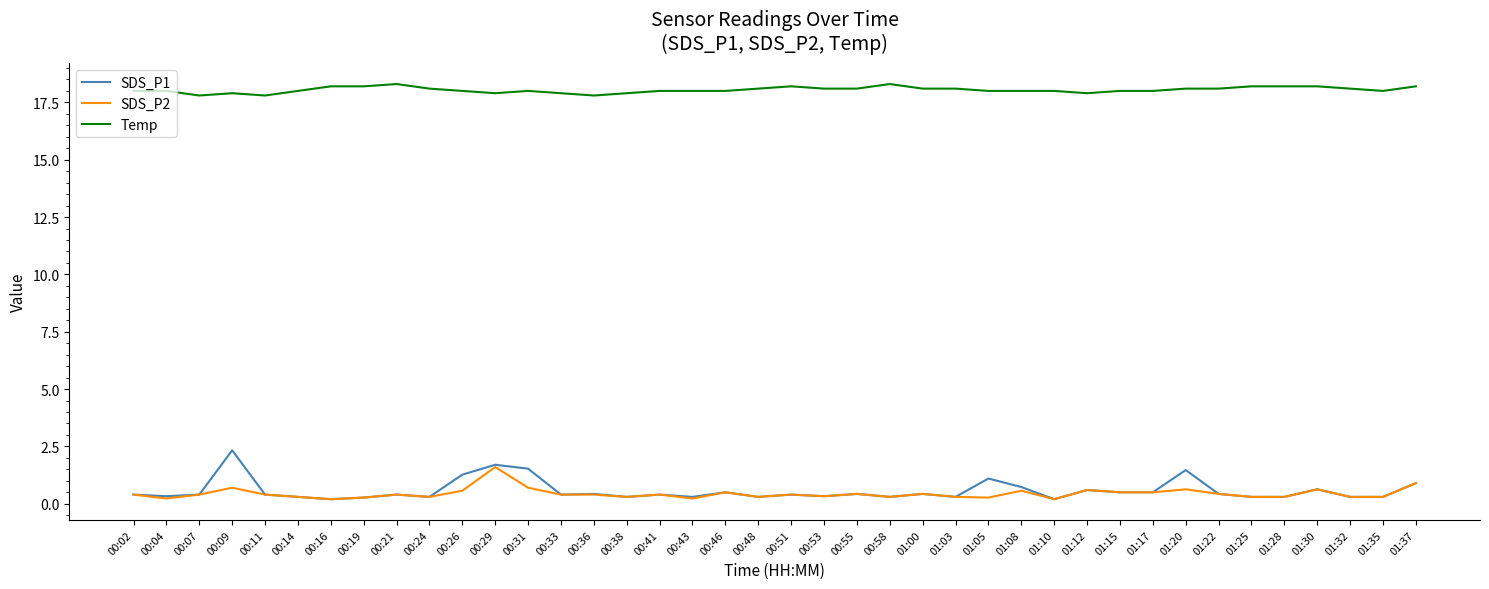

What are all the series names shown in the legend?

SDS_P1, SDS_P2, Temp